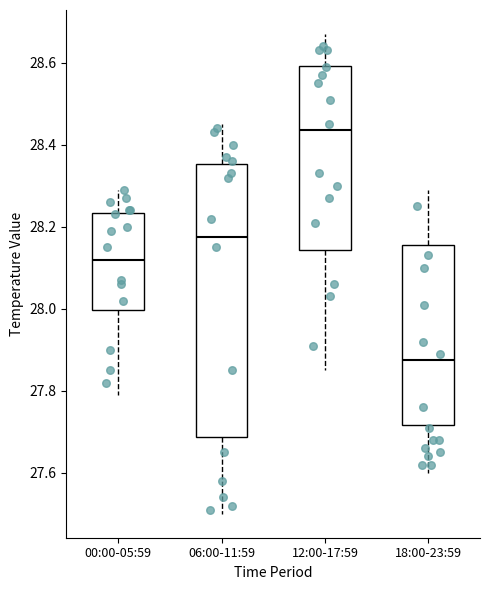

Which box's median line is the lowest?

18:00-23:59